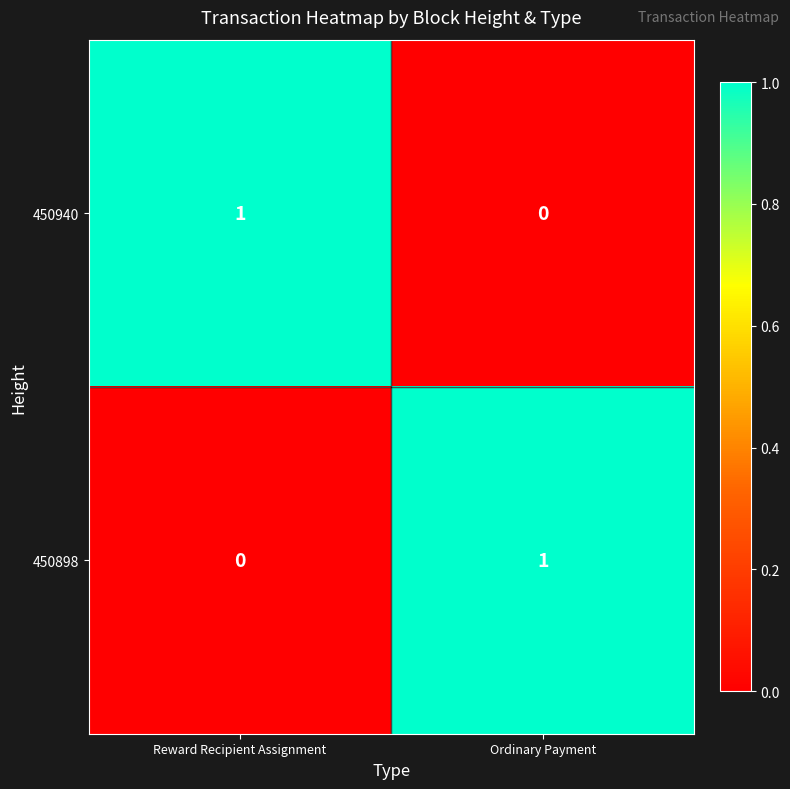

At which label does 450898 reach its peak?

Ordinary Payment